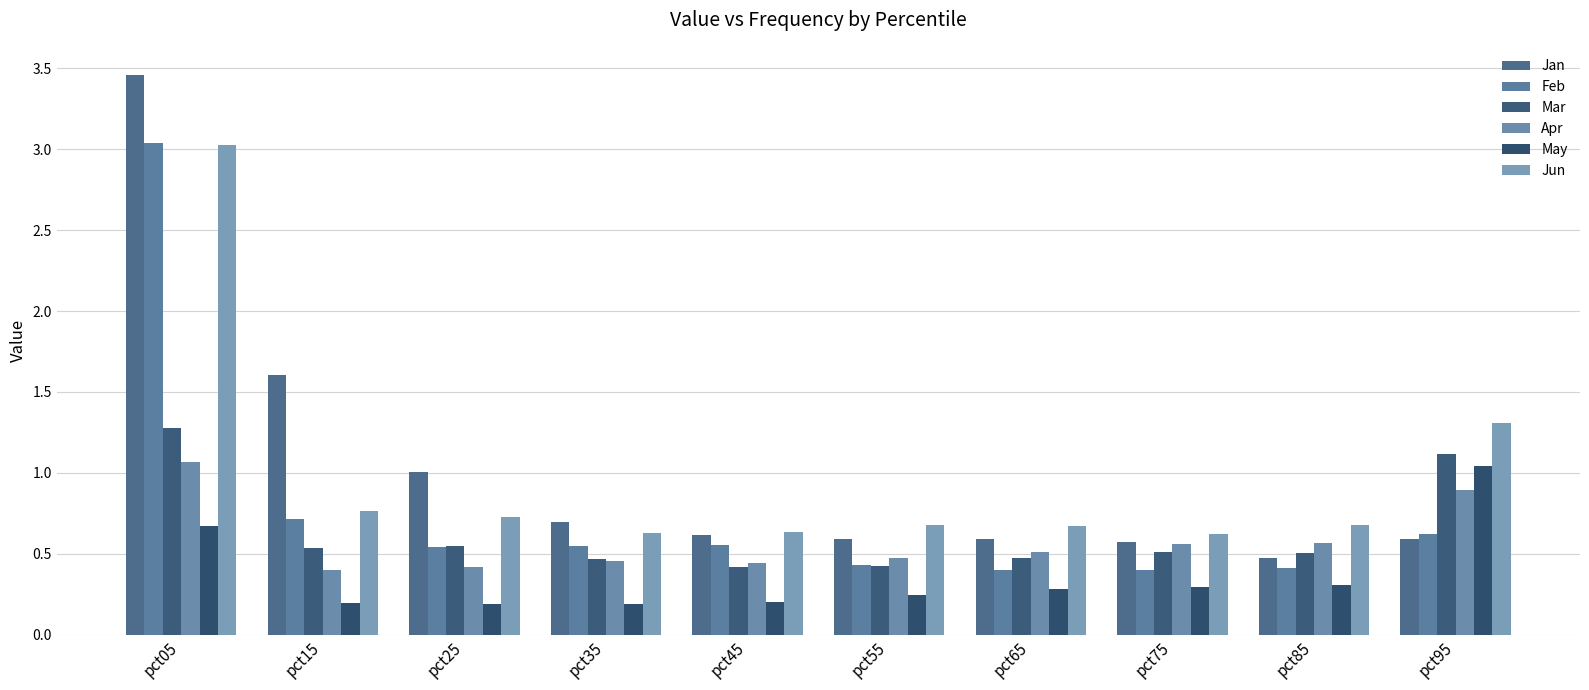

Which category has the highest value in the Mar series?

pct05